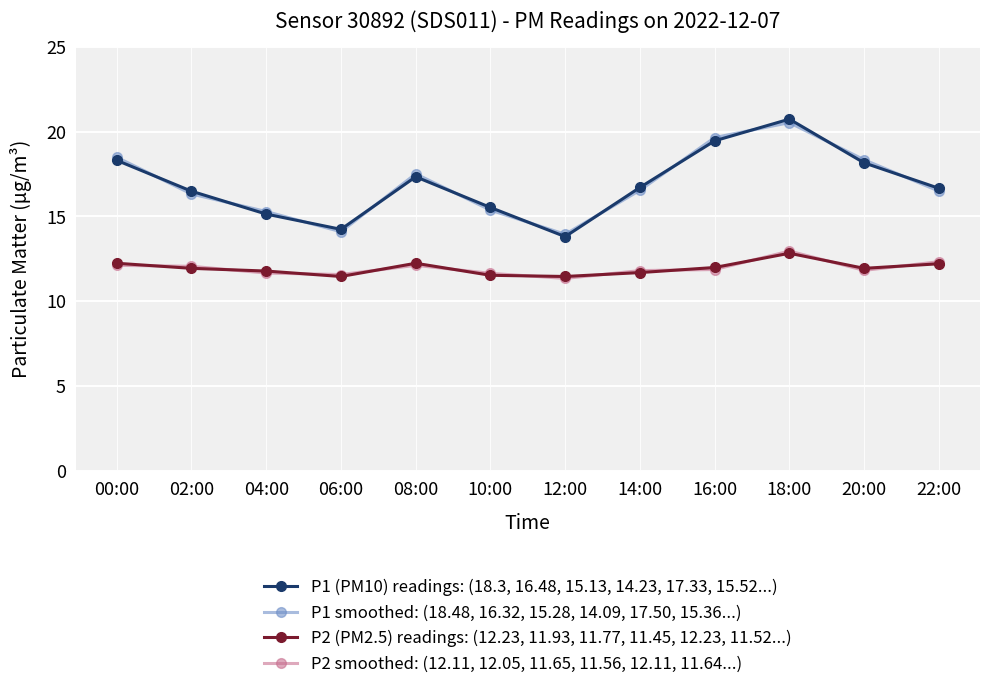

Which category has the highest value in the P1 smoothed: (18.48, 16.32, 15.28, 14.09, 17.50, 15.36...) series?

18:00